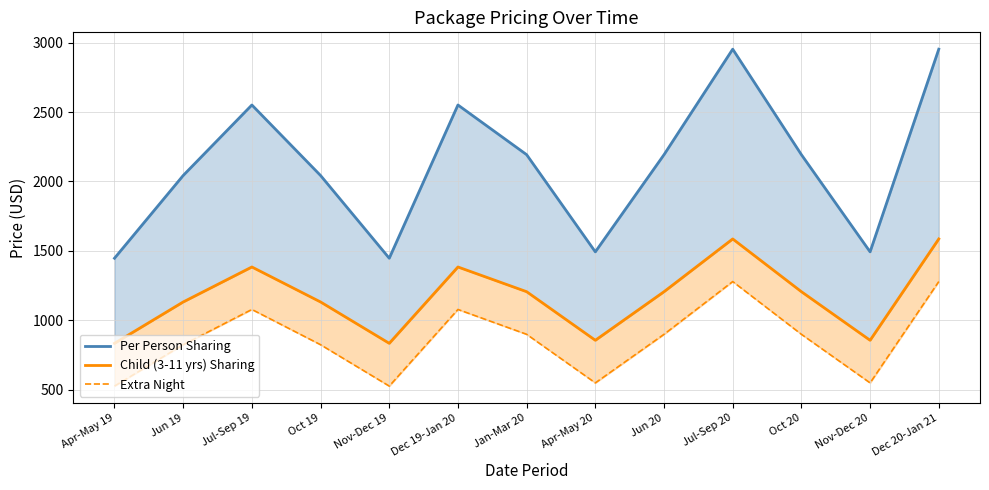

In Extra Night, how many points are lower than both neighbors (excluding endpoints)?

3